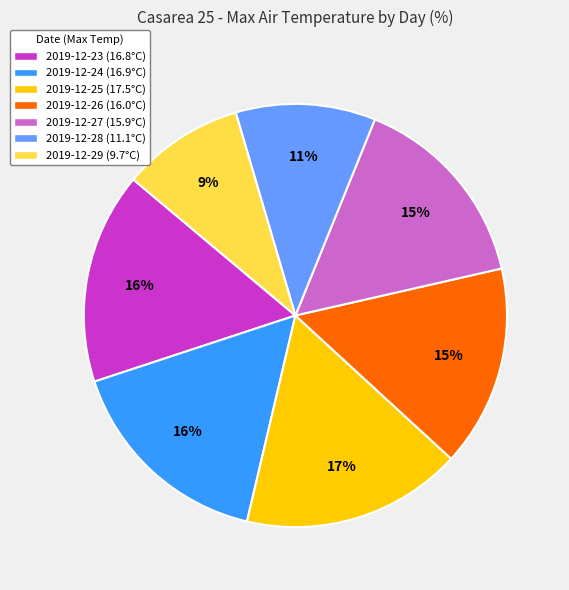

Do 2019-12-29 (9.7°C) and 2019-12-23 (16.8°C) together represent more than half of the pie?

No